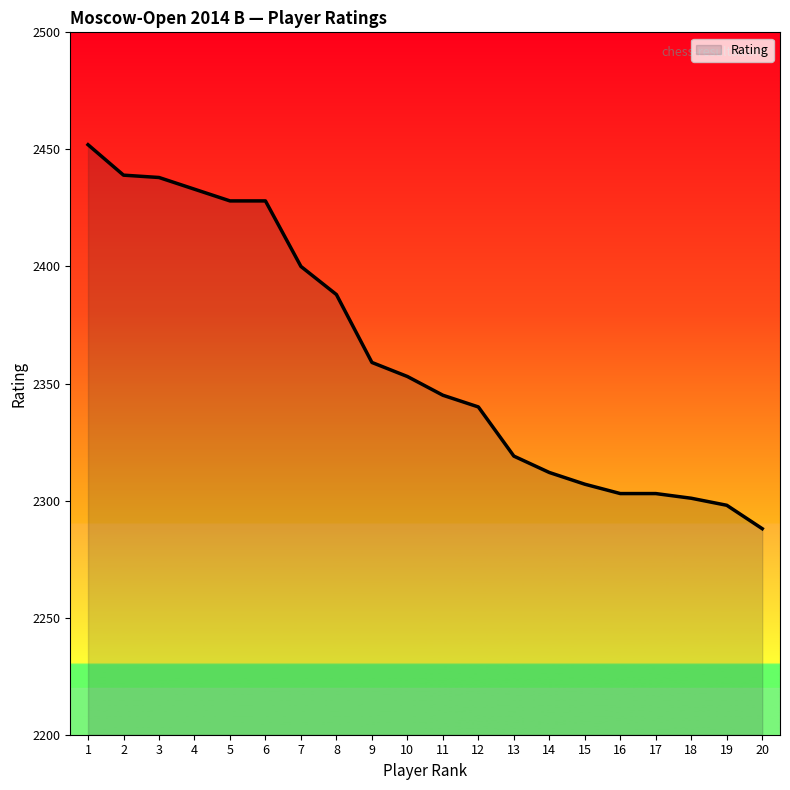

Does the chart display data point markers on the line(s)?

No